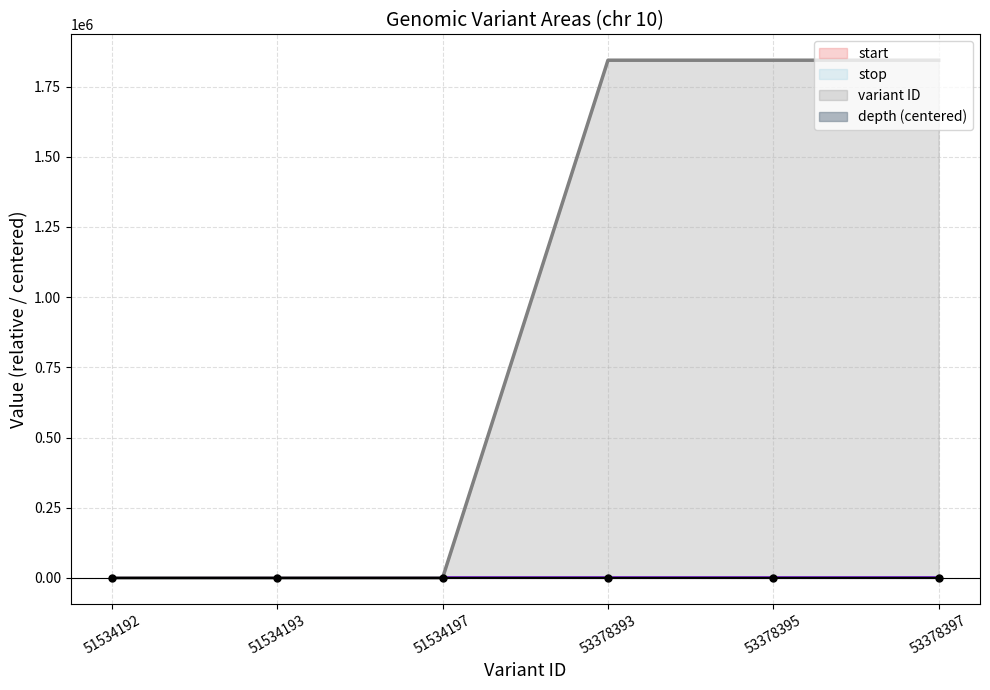

At which category is the sum across all series the highest?

53378397